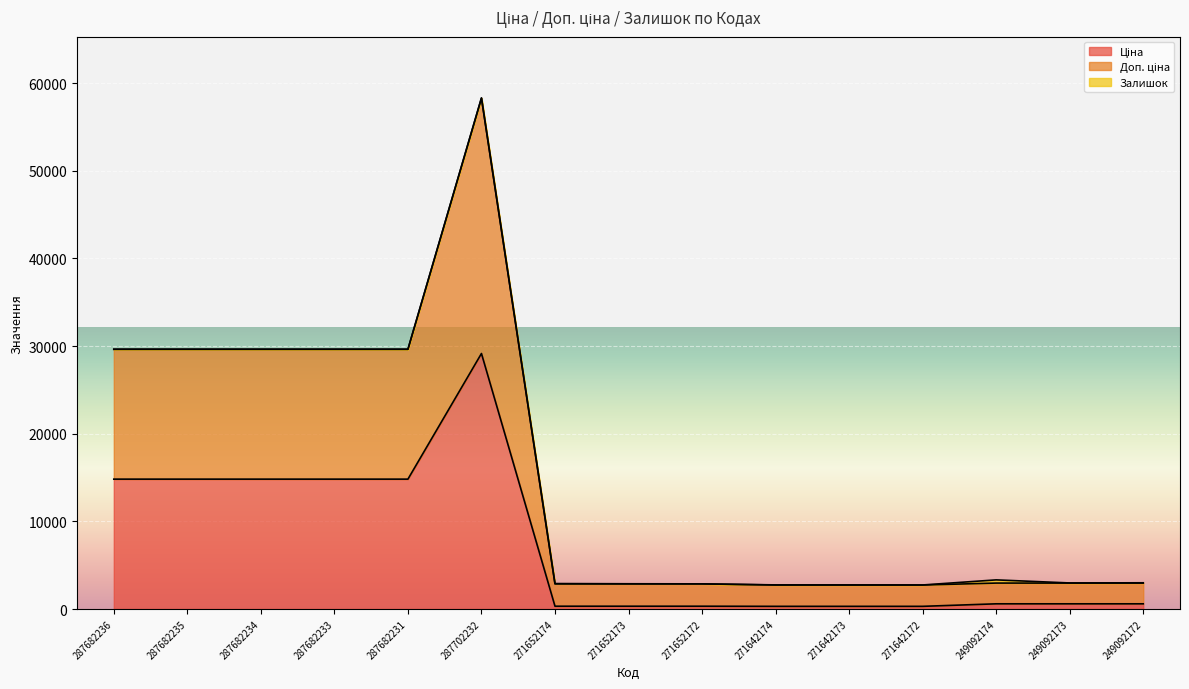

Where is the first local maximum for Ціна?

287702232